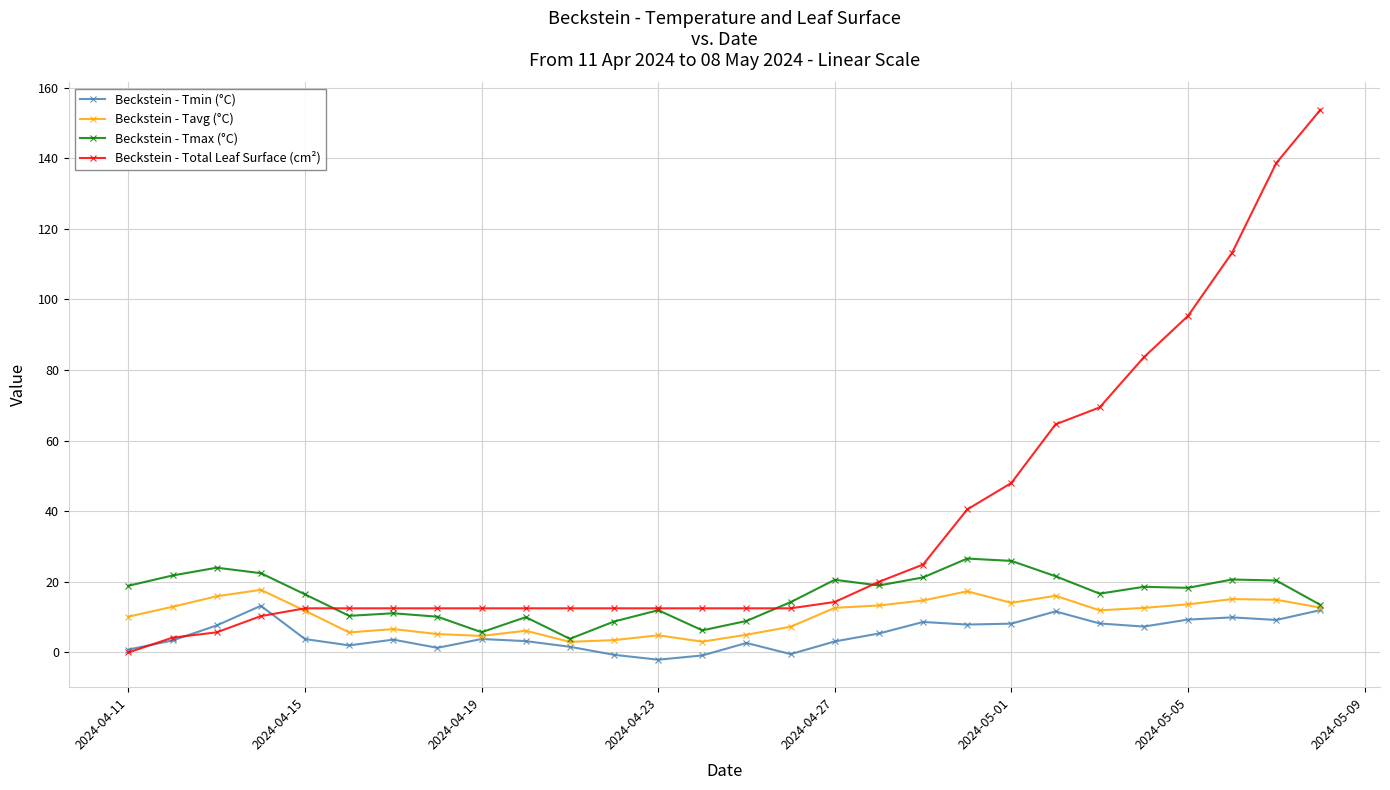

Which series has the largest total across all categories?

Beckstein - Total Leaf Surface (cm²)